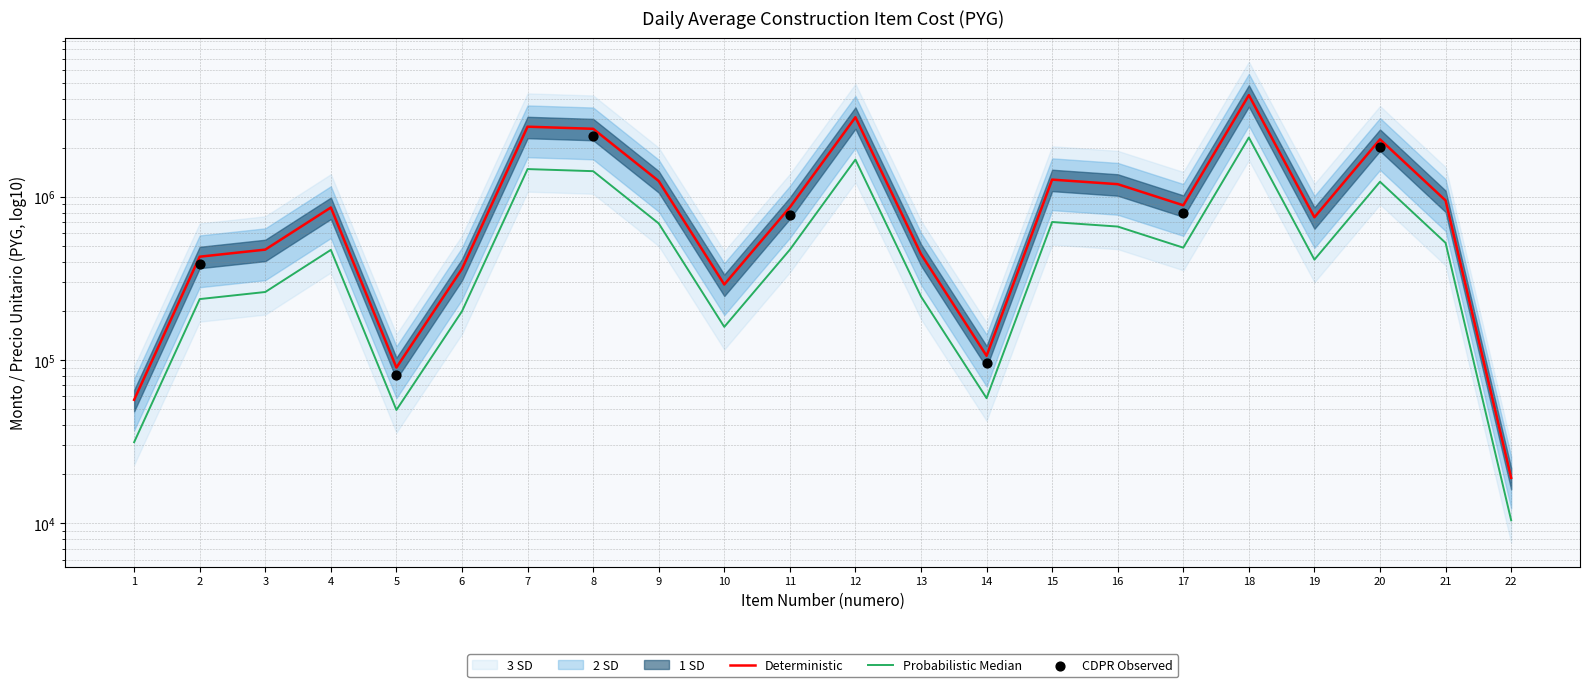

What is the total value across all series at 2?

666500.0